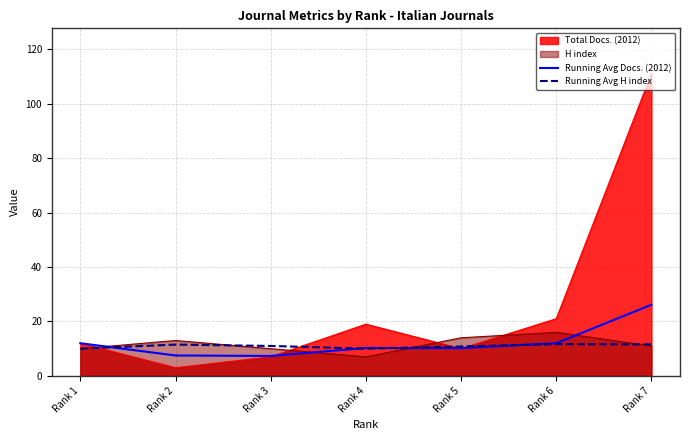

The value of Running Avg Docs. (2012) at Rank 5 is 10.2. True or false?

True